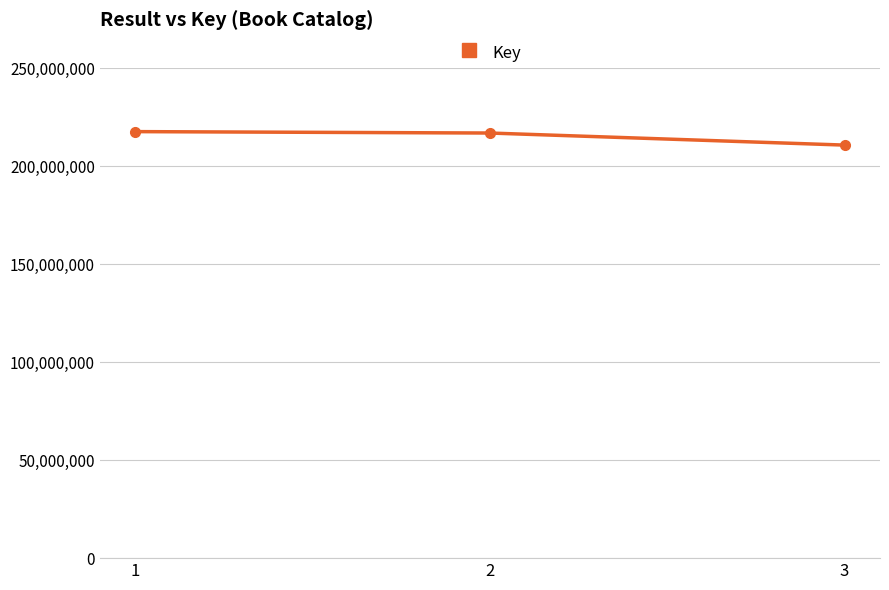

What is the change in value from 1 to 3?

-6878943